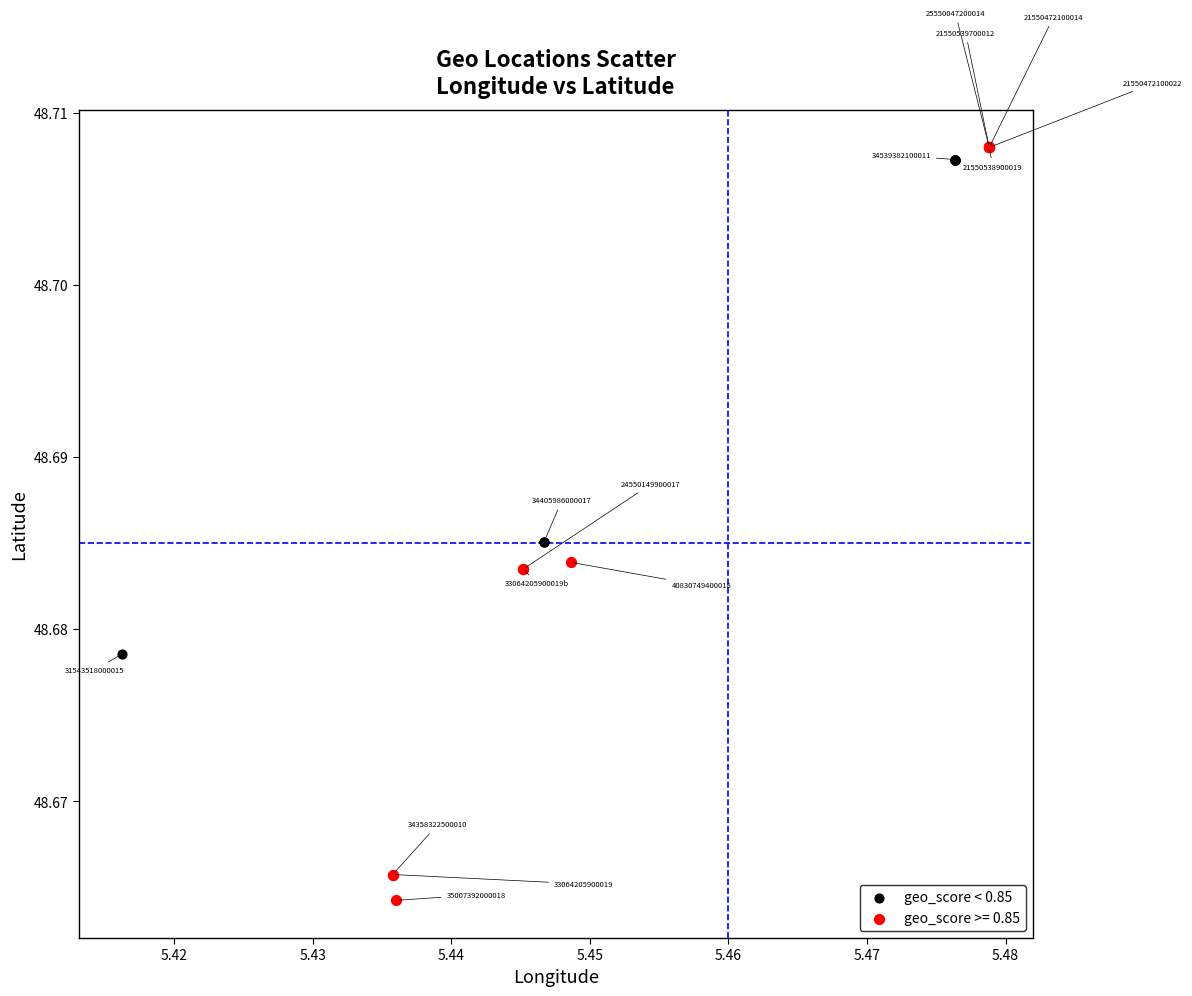

Which series reaches the maximum Y coordinate?

geo_score >= 0.85